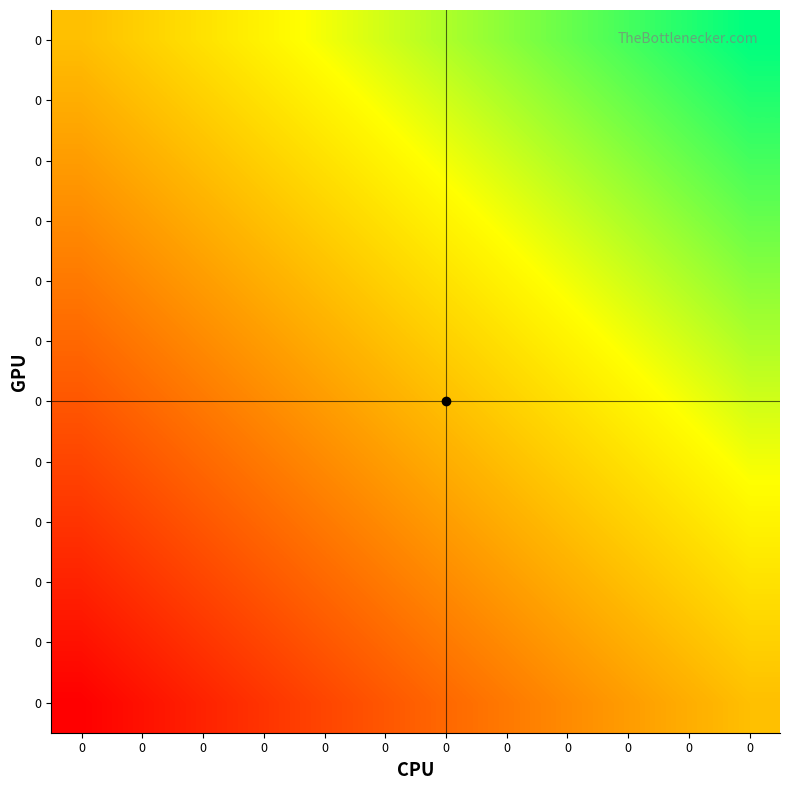

How many data points does each series have?

12